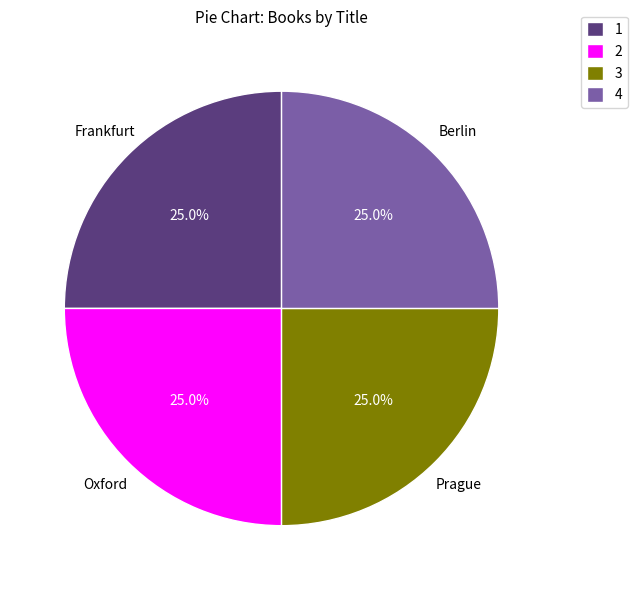

Is there any slice that represents more than half of the pie?

No